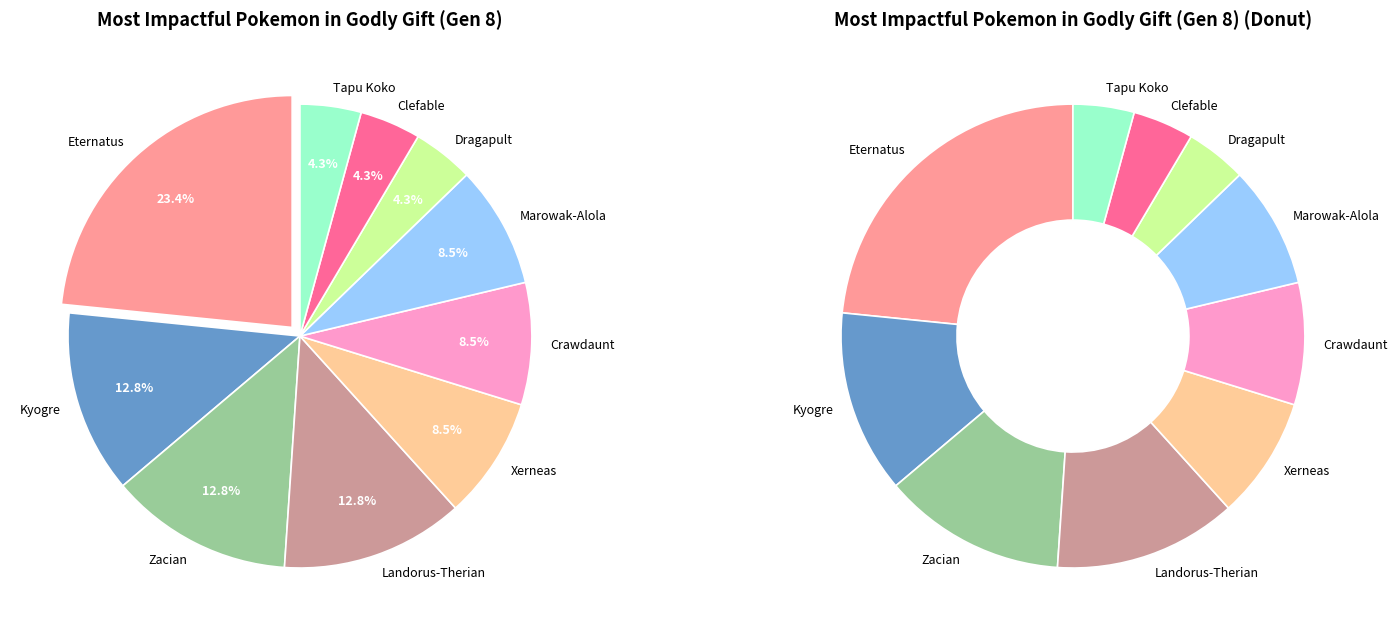

To the nearest percent, what percentage of the pie is Crawdaunt?

9%